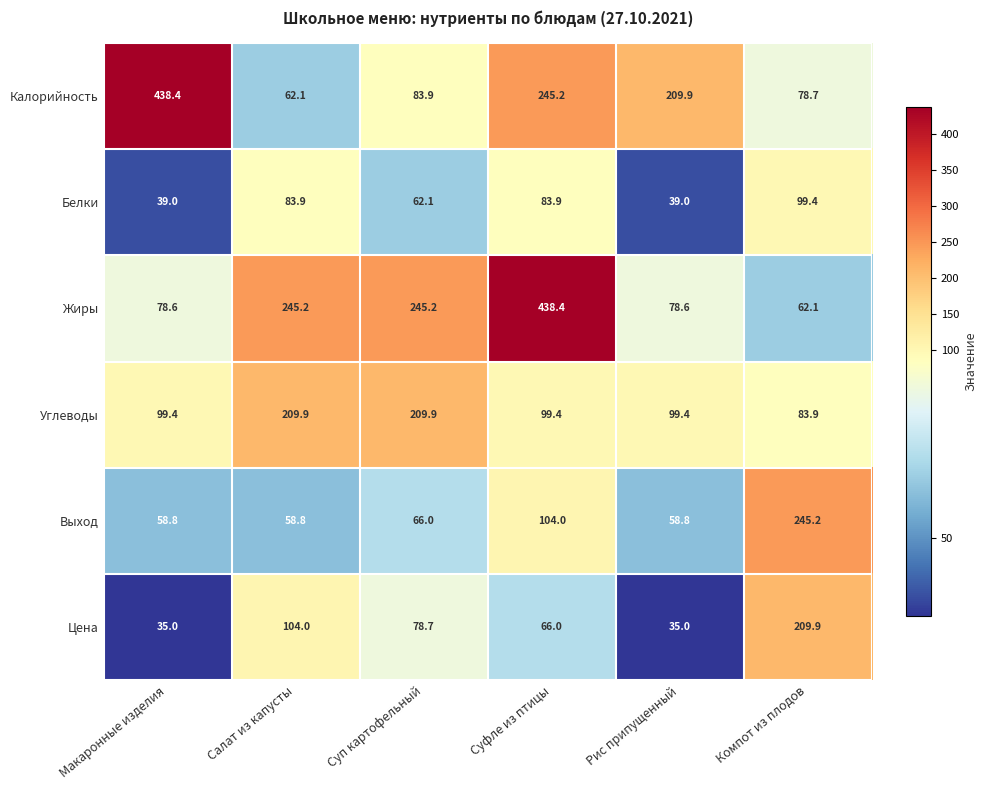

What is the average value of the Белки series?

67.9